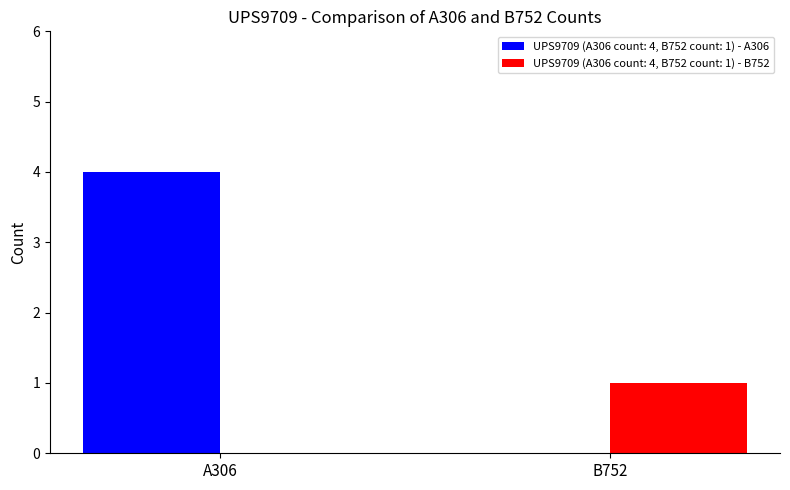

The UPS9709 (A306 count: 4, B752 count: 1) - B752 series shows 0 at A306. True or false?

True